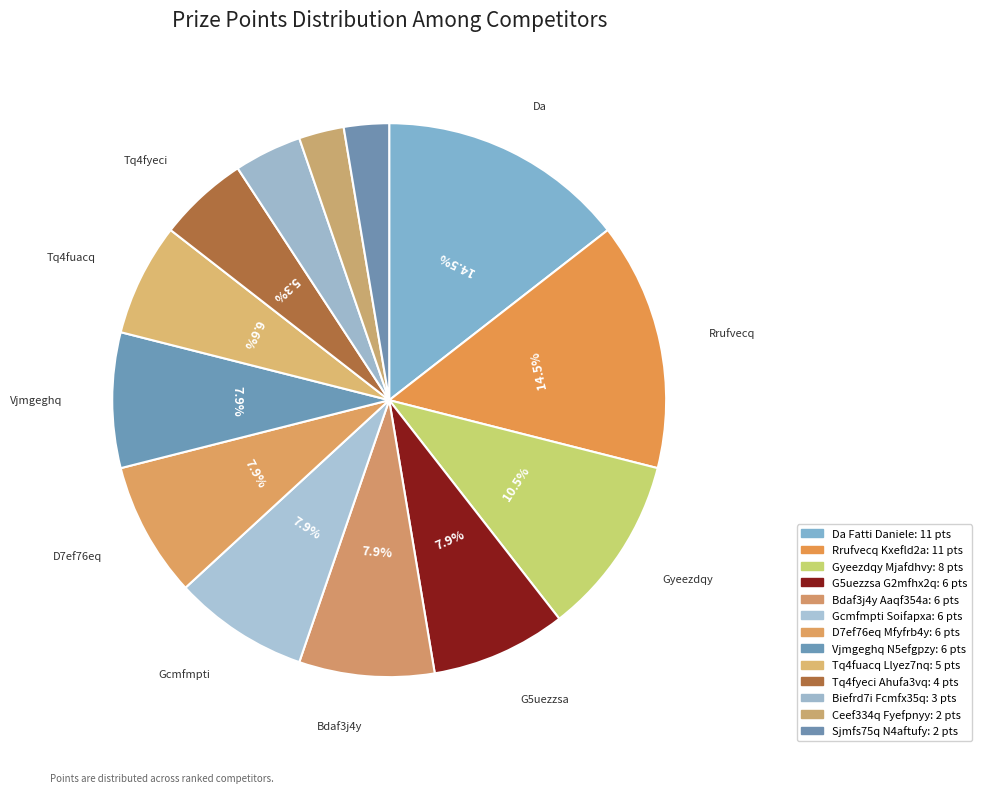

Count the number of slices in the pie.

13